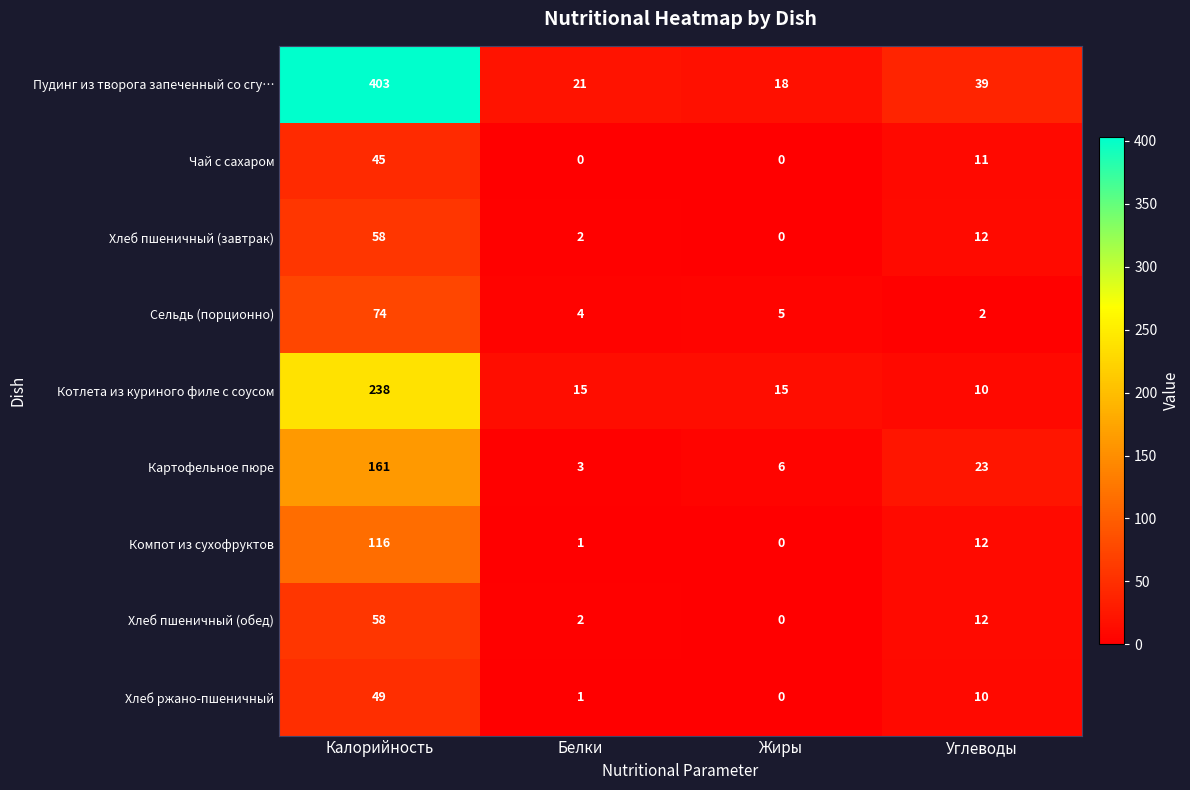

The Хлеб пшеничный (обед) series shows 81 at Калорийность. True or false?

False